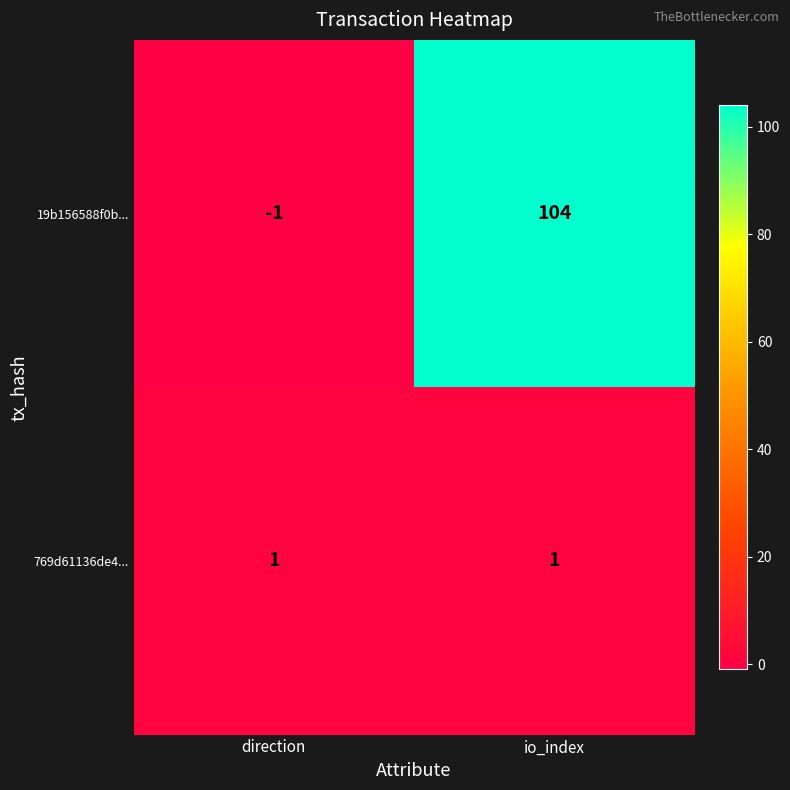

Rank the series at io_index from highest to lowest value.

19b156588f0b..., 769d61136de4...